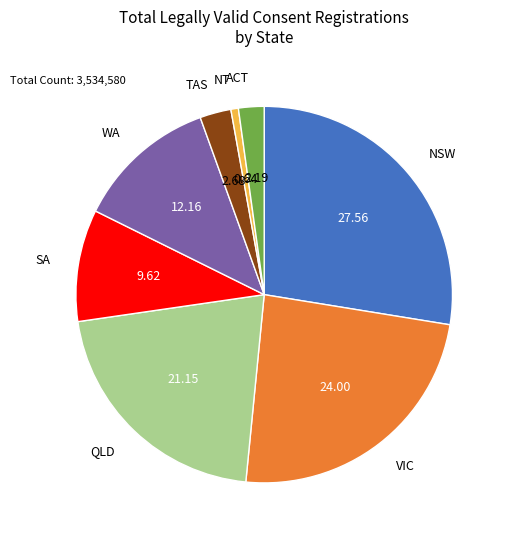

Is there a majority slice in this chart?

No